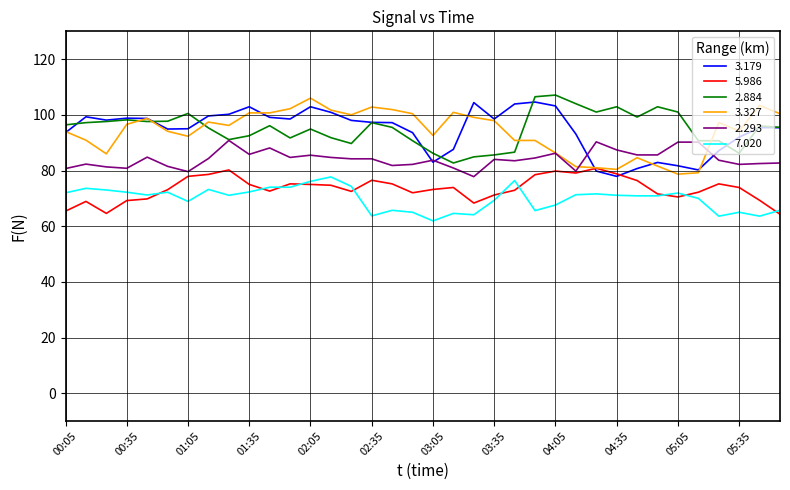

What is the lowest value of the 5.986 series?

64.3